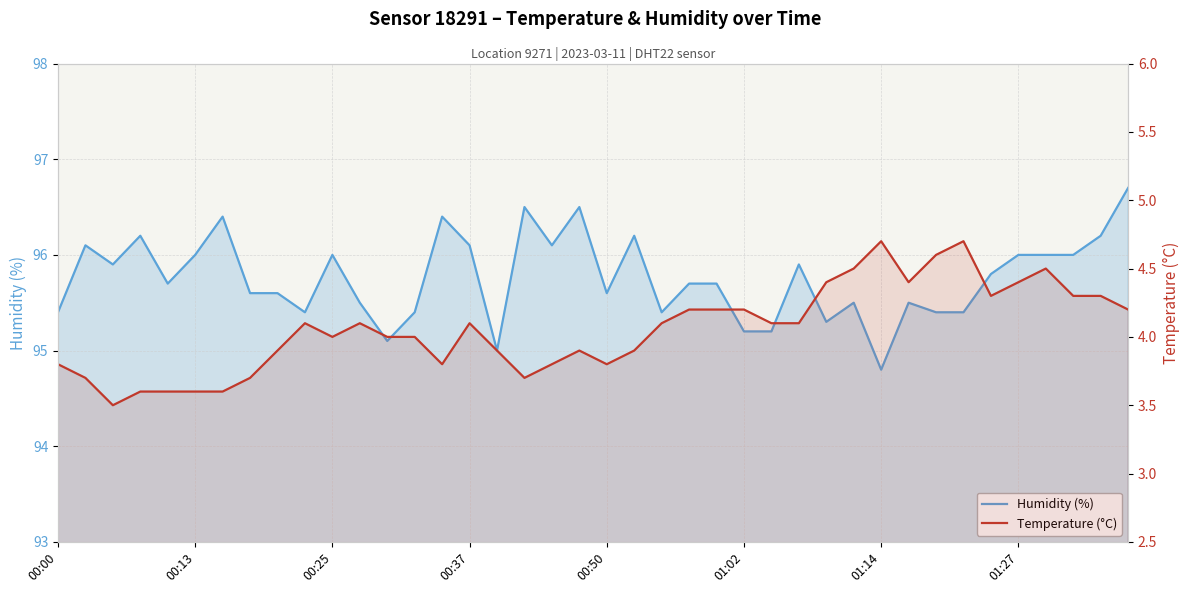

True or false: Temperature (°C) has more than 1 interior local peaks.

True